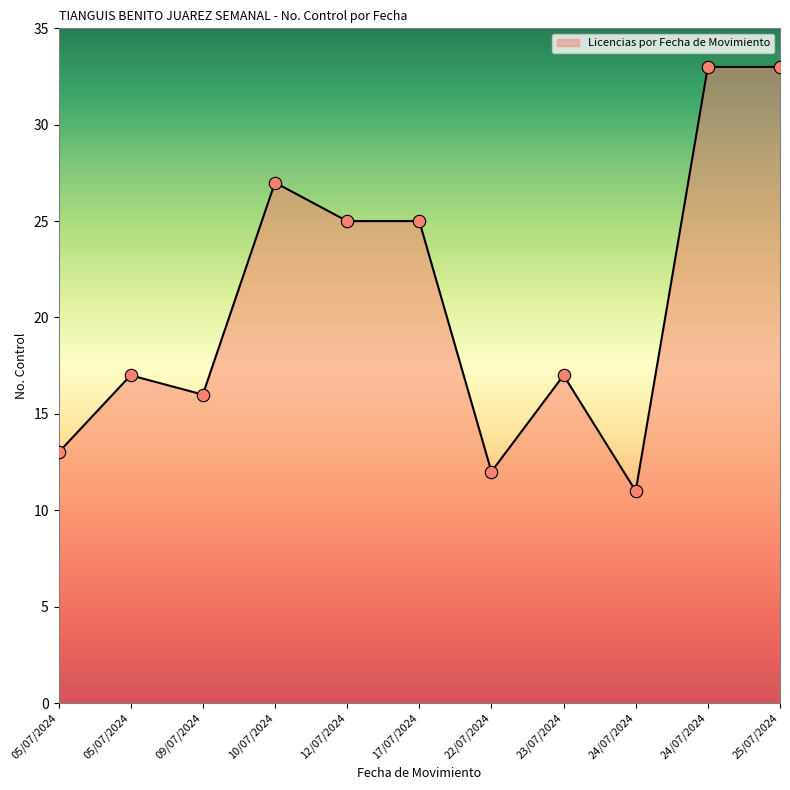

Which has a higher value, 09/07/2024 or 10/07/2024?

10/07/2024